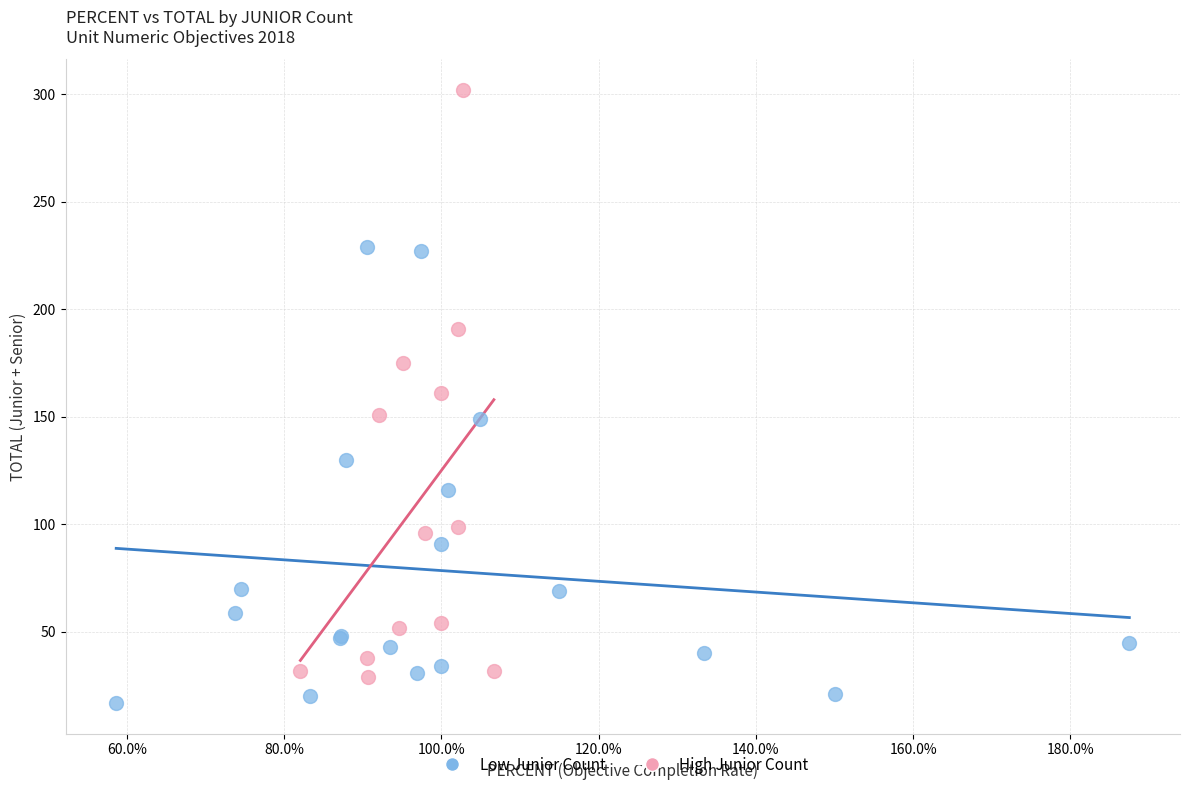

Which series contains the highest Y value?

High Junior Count